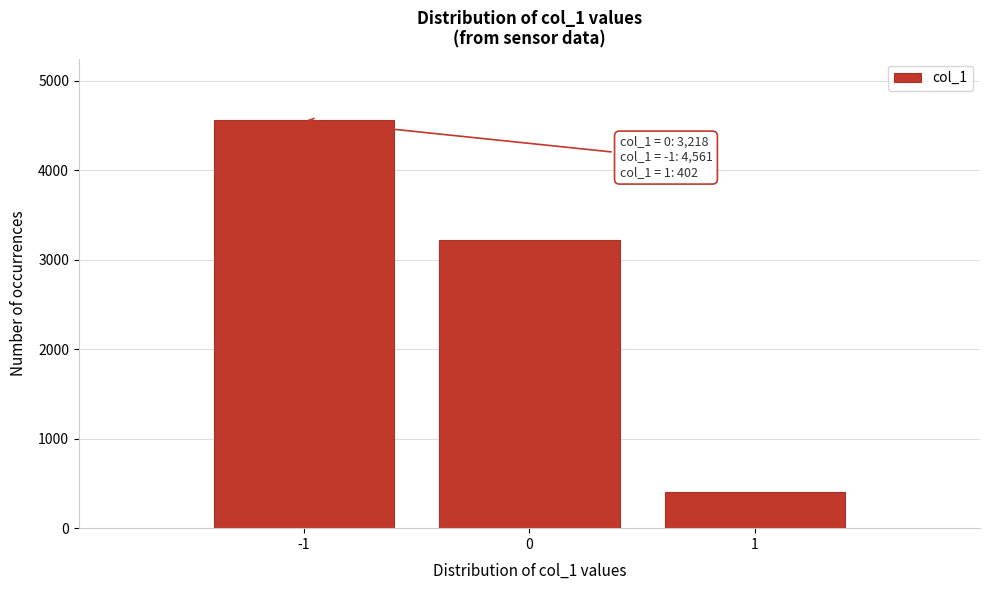

Over which range of the x-axis is the bar tallest?

-1.5 to -0.5